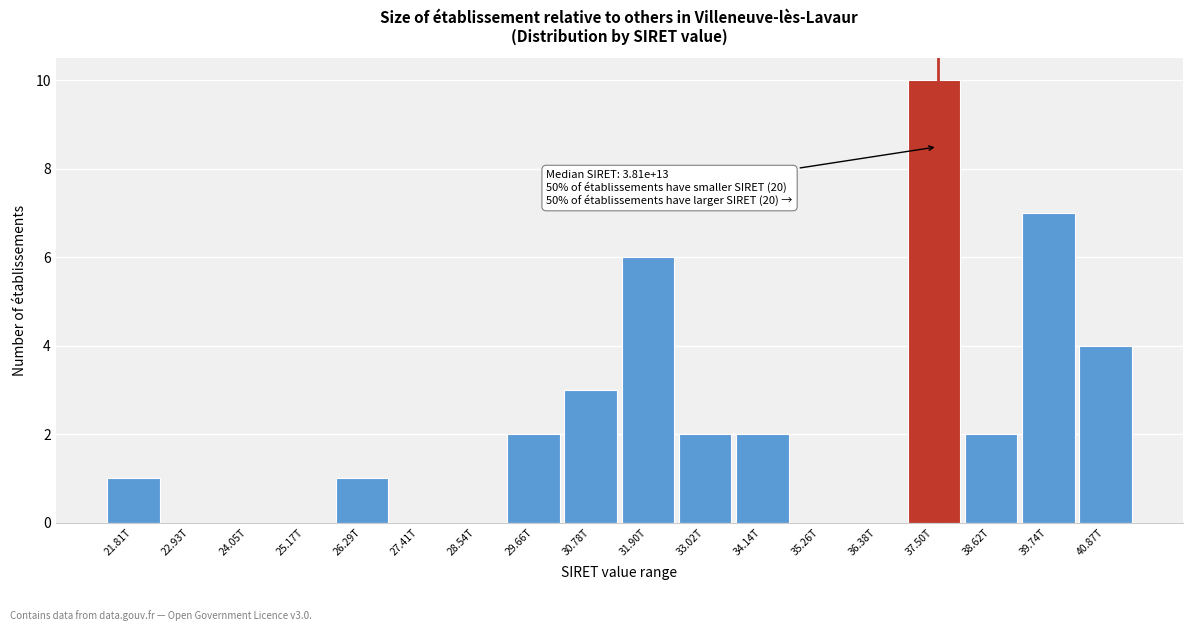

Reading left to right, transcribe all the data shown in this chart.

21.81T=1	22.93T=0	24.05T=0	25.17T=0	26.29T=1	27.41T=0	28.54T=0	29.66T=2	30.78T=3	31.90T=6	33.02T=2	34.14T=2	35.26T=0	36.38T=0	37.50T=10	38.62T=2	39.74T=7	40.87T=4